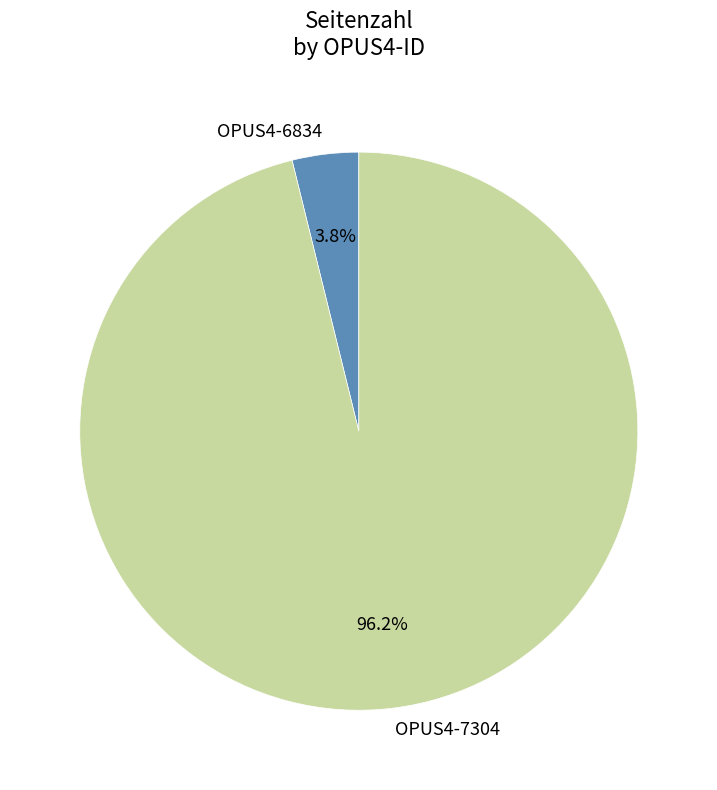

Does OPUS4-6834 represent more than half of the total?

No